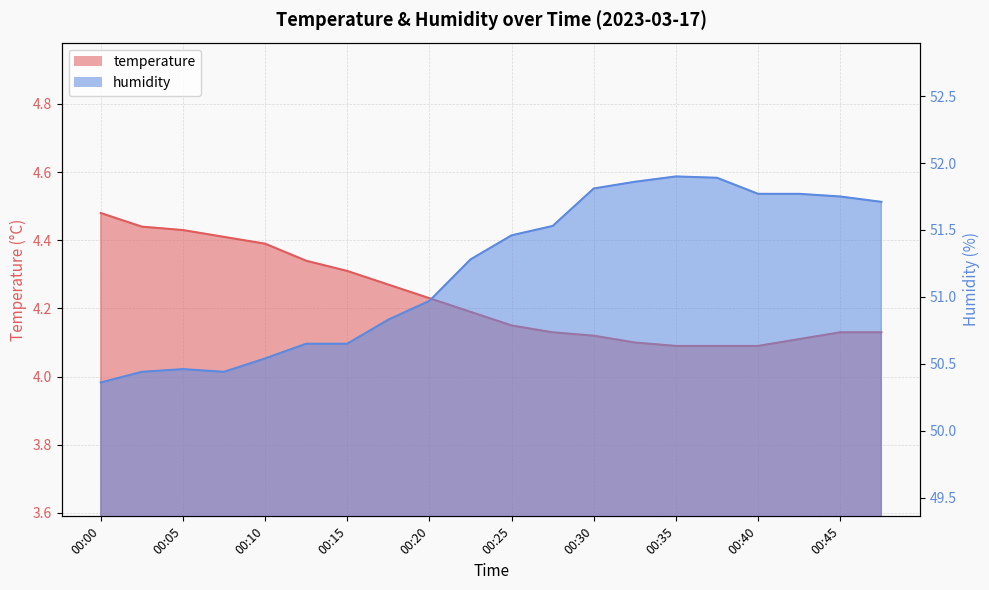

True or false: temperature and humidity intersect in this chart.

False